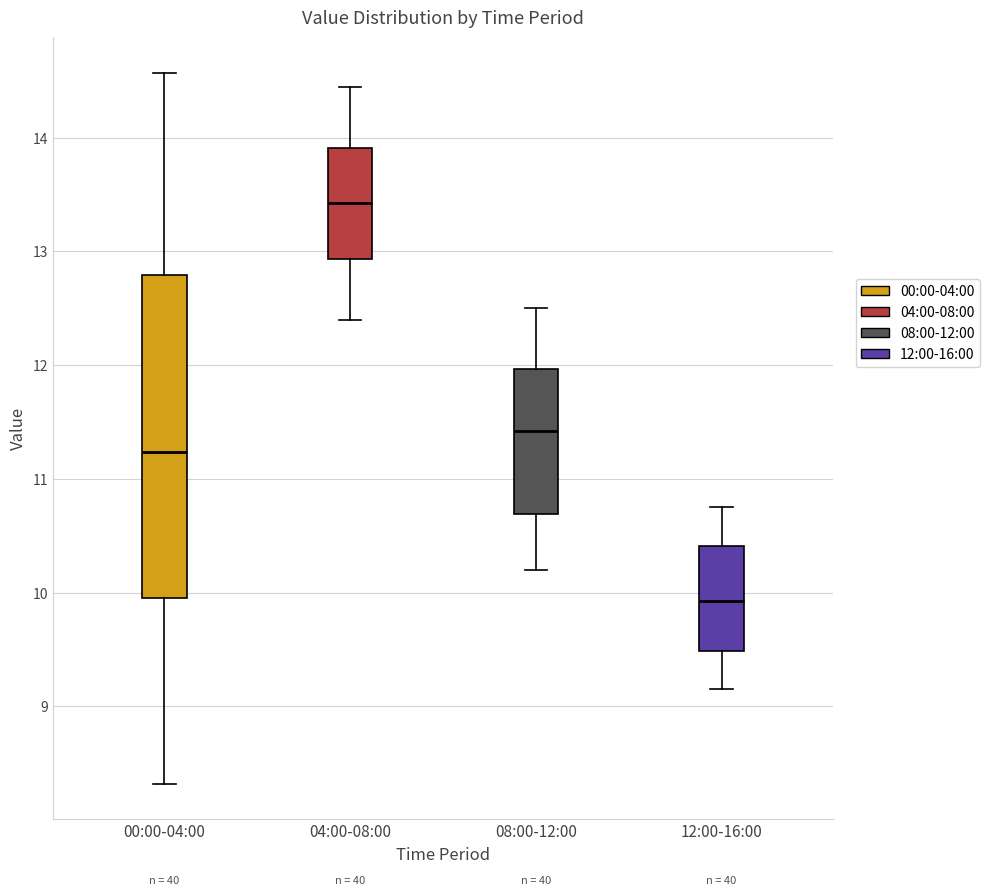

Reading left to right, transcribe this box plot: for each box, give where its median line is, the range the box spans, and where its two whiskers end, as read against the y-axis. The values are not printed on the chart, so give them approximately, as read against the axis.

00:00-04:00: median 11.2, box 10.0 to 12.8, whiskers 8.3 to 14.6
04:00-08:00: median 13.4, box 12.9 to 13.9, whiskers 12.4 to 14.5
08:00-12:00: median 11.4, box 10.7 to 12.0, whiskers 10.2 to 12.5
12:00-16:00: median 9.9, box 9.5 to 10.4, whiskers 9.2 to 10.8